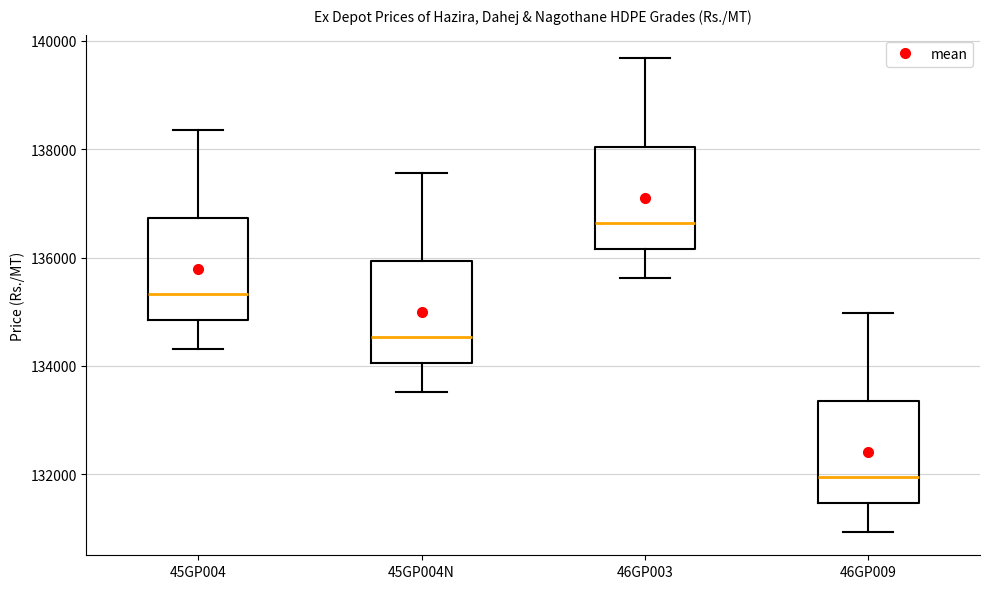

Reading left to right, transcribe this box plot: for each box, give where its median line is, the range the box spans, and where its two whiskers end, as read against the y-axis. The values are not printed on the chart, so give them approximately, as read against the axis.

45GP004: median 135400, box 134800 to 136800, whiskers 134400 to 138400
45GP004N: median 134600, box 134000 to 136000, whiskers 133600 to 137600
46GP003: median 136600, box 136200 to 138000, whiskers 135600 to 139600
46GP009: median 132000, box 131400 to 133400, whiskers 131000 to 135000